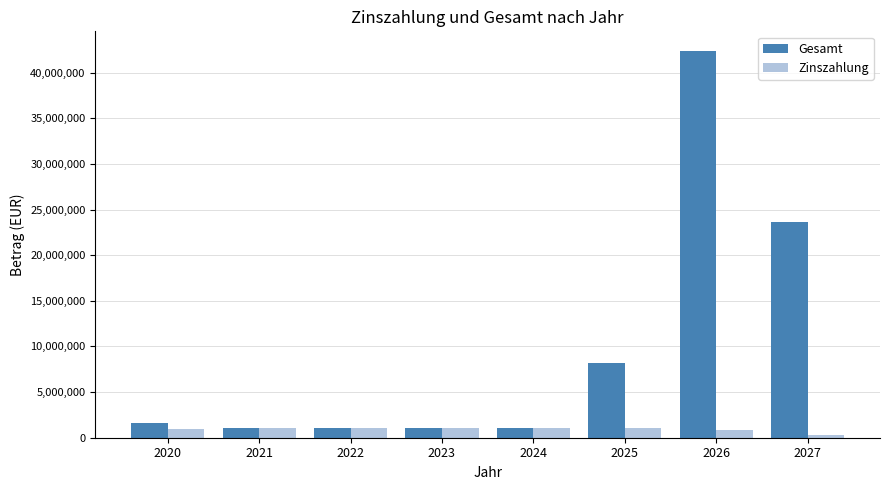

At how many categories does at least one series exceed 28972241?

1